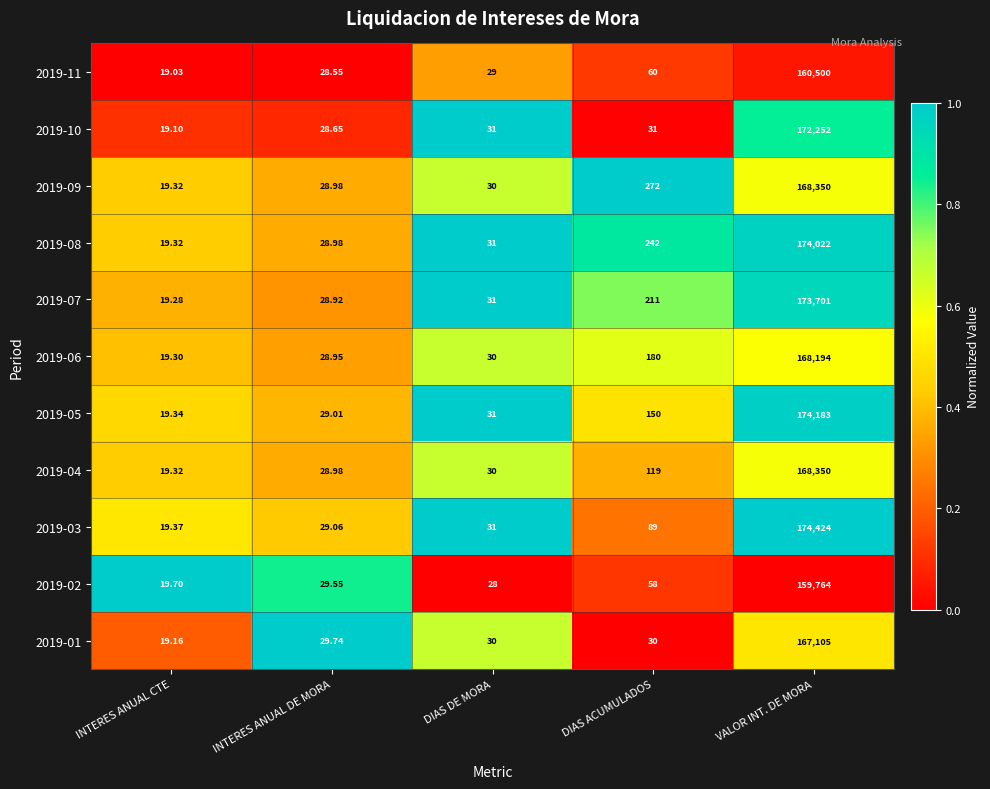

At which label does 2019-05 reach its minimum?

INTERES ANUAL CTE